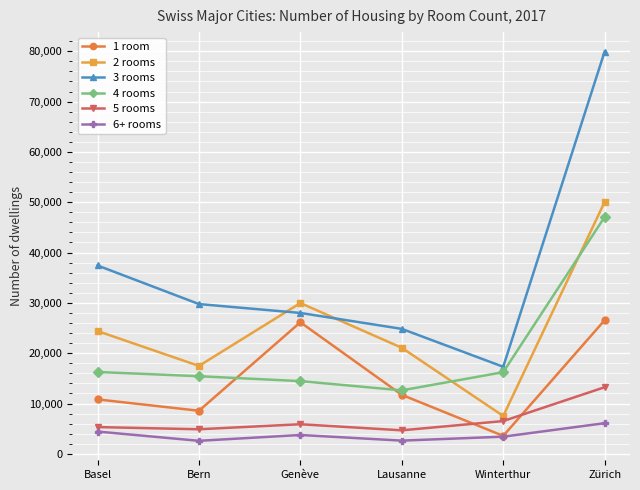

Is it true that 5 rooms equals 1993 at Lausanne?

False